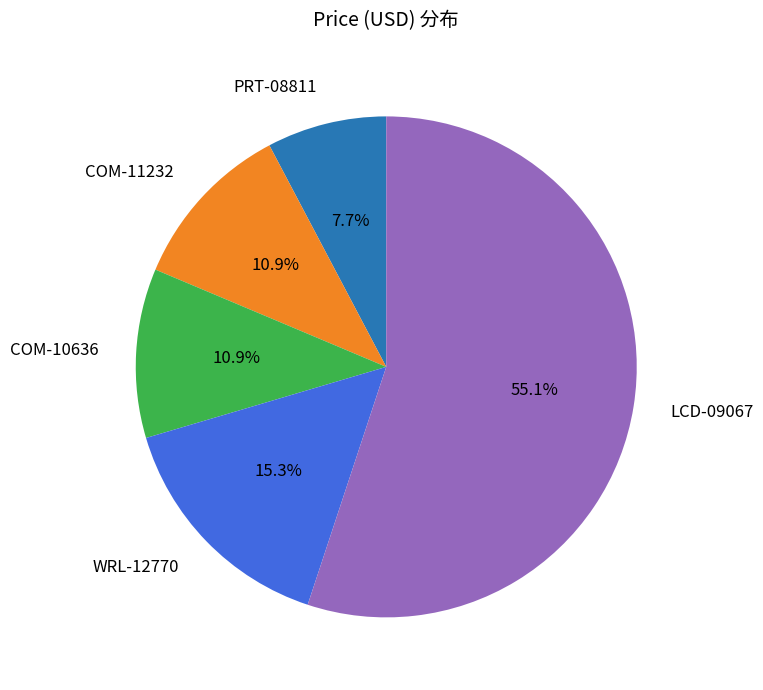

Does PRT-08811 represent more than half of the total?

No